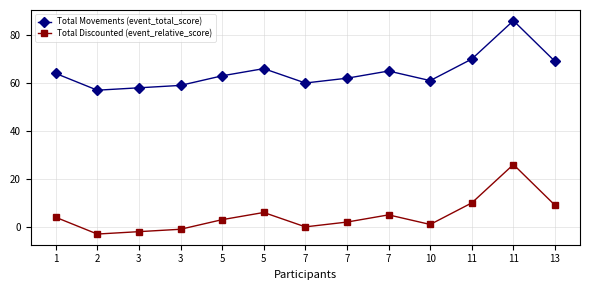

In Total Movements (event_total_score), how many points are higher than both neighbors (excluding endpoints)?

3